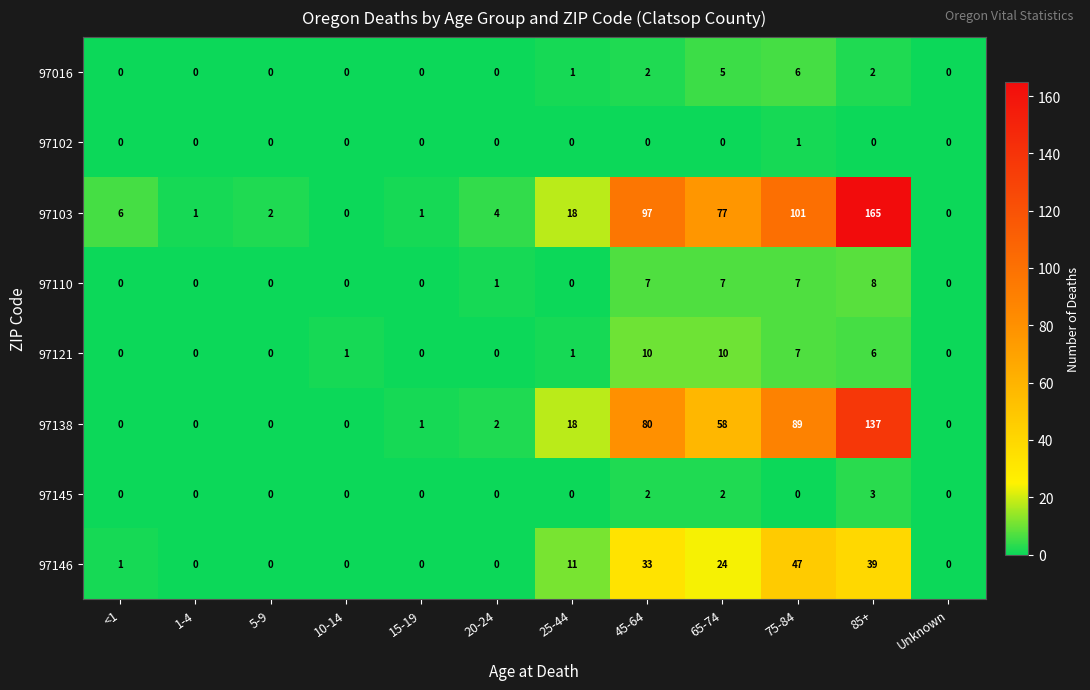

What is the difference between the maximum and minimum values in the 97103 series?

165